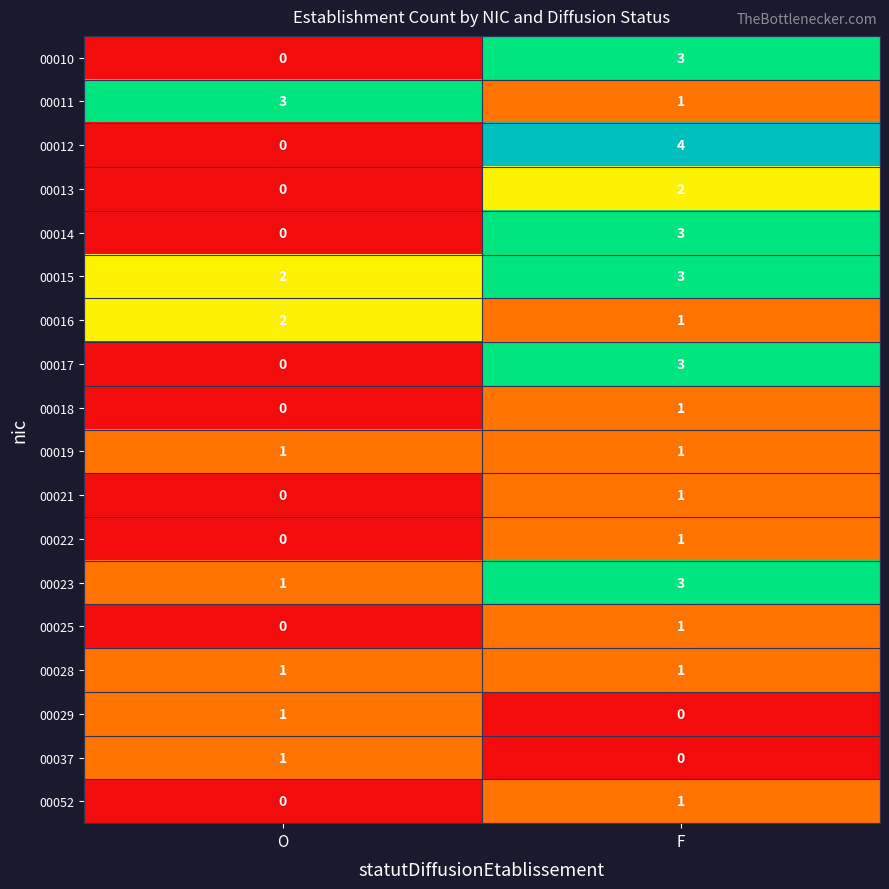

What is the total value across all series at O?

12